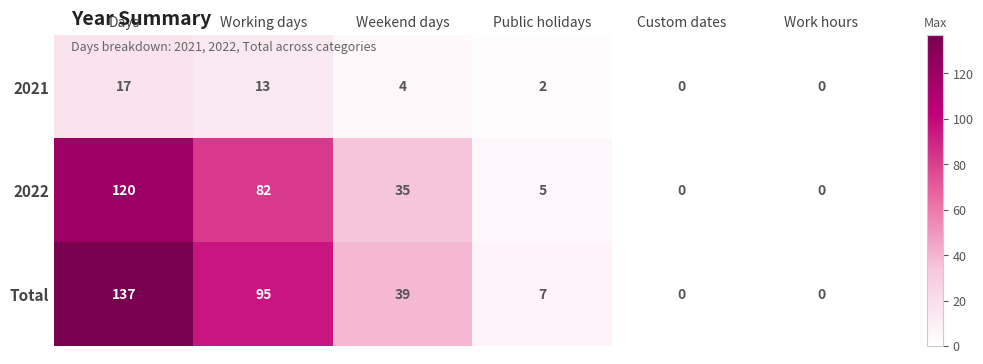

What is the total value across all series at Weekend days?

78